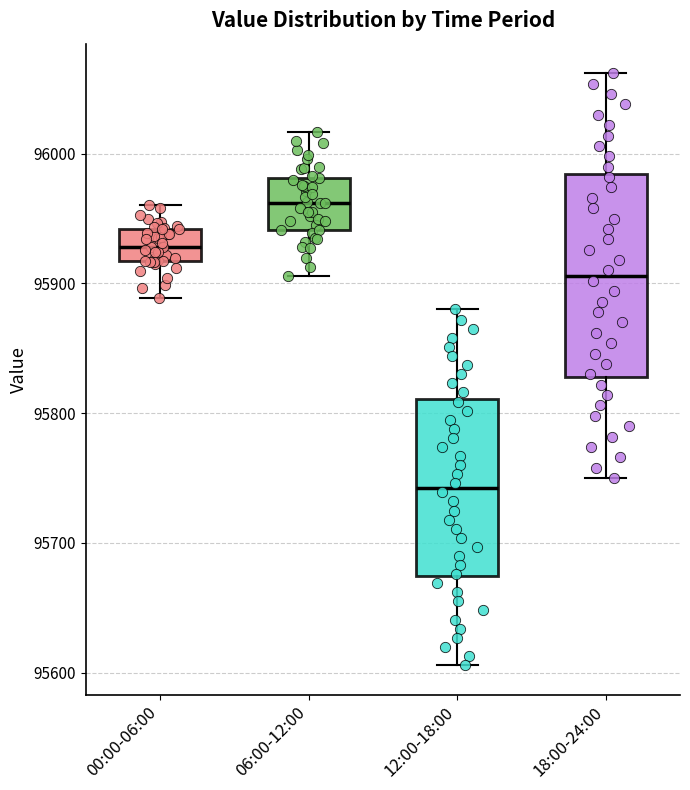

Where is the lower edge of the box for 12:00-18:00 on the y-axis? The values are not printed on the chart, so give them approximately, as read against the axis.

95670